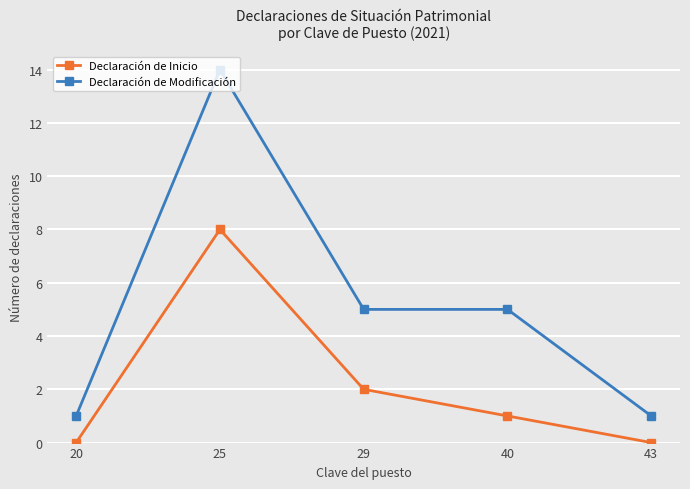

Reading left to right, list all the values displayed in this chart.

Declaración de Inicio: 20=0	25=8	29=2	40=1	43=0
Declaración de Modificación: 20=1	25=14	29=5	40=5	43=1